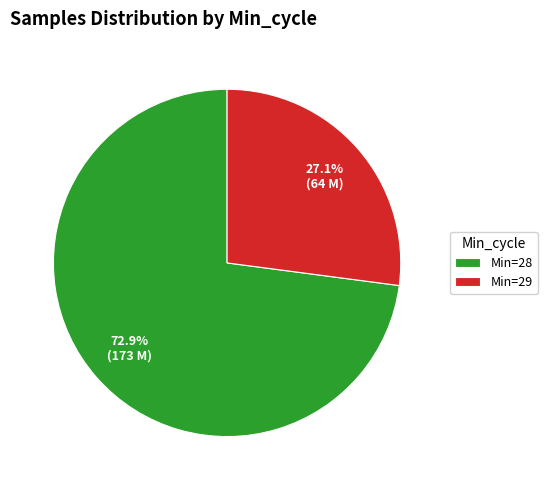

Count the number of slices in the pie.

2